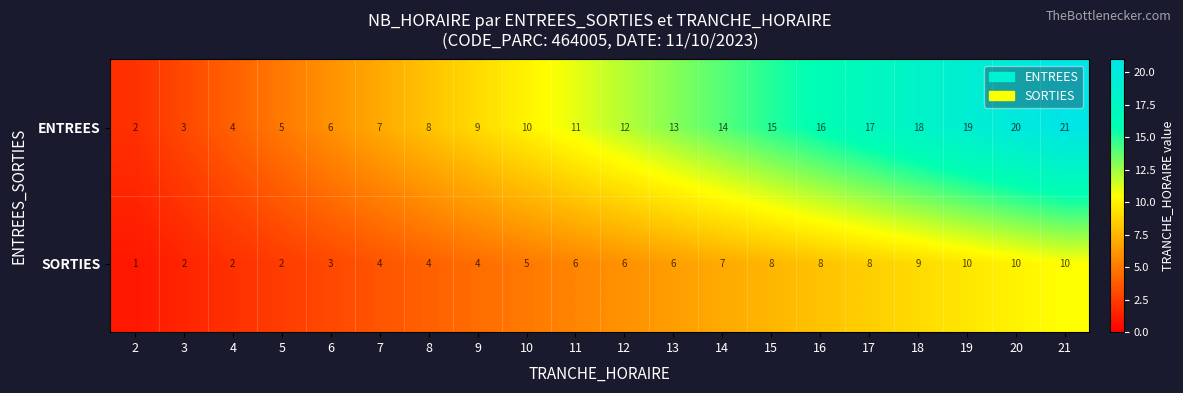

What is the total value across all series at 5?

7